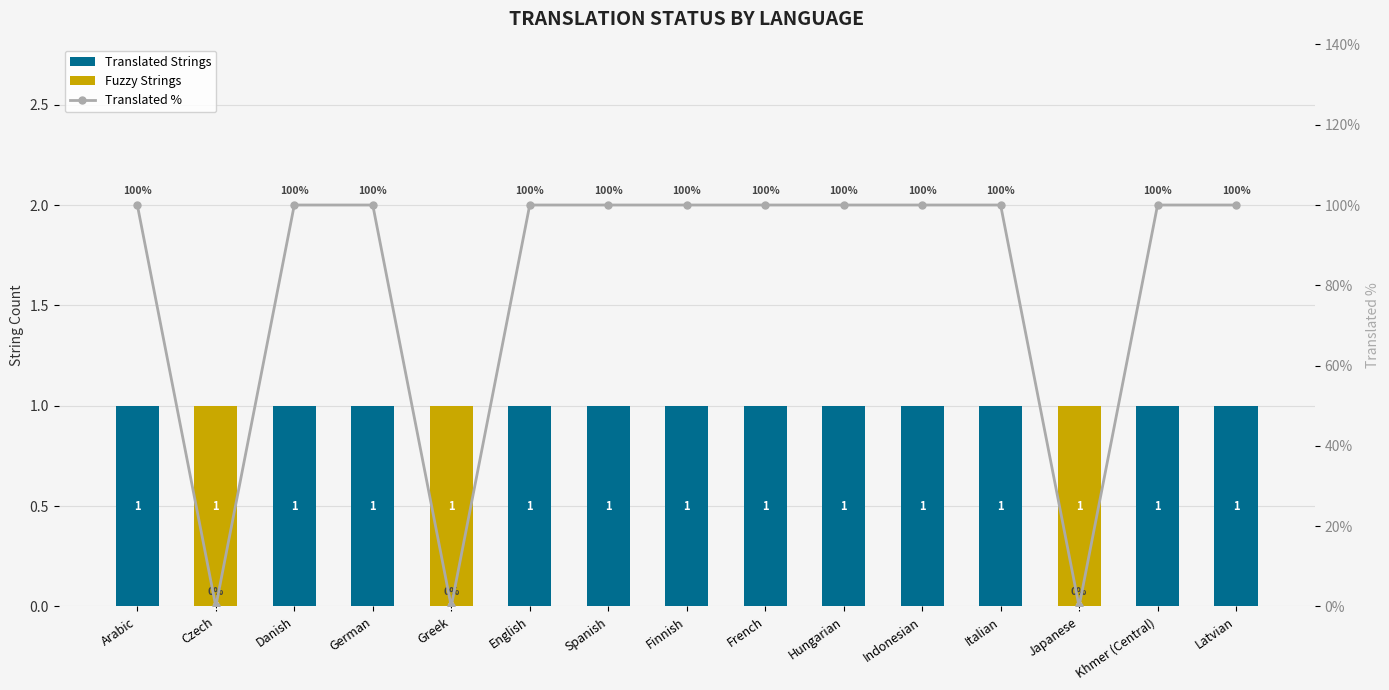

What position from the left is Khmer (Central)?

14